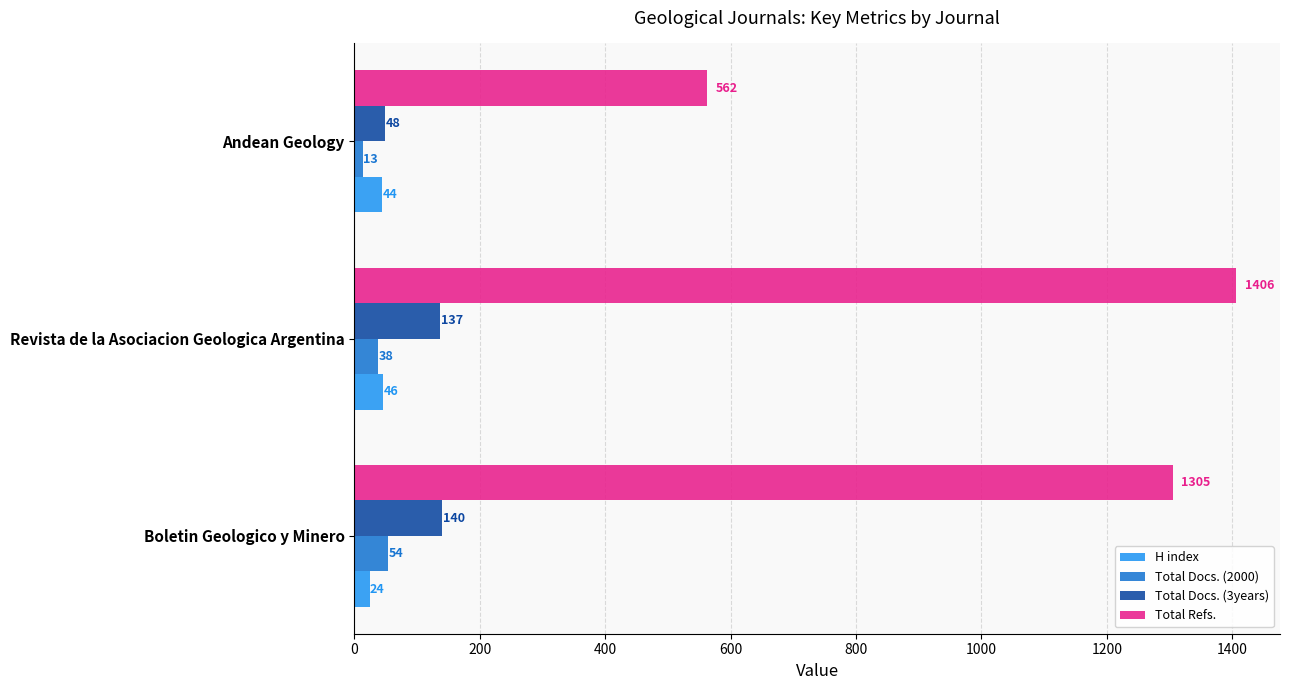

What is the difference between the maximum and minimum values in the Total Docs. (3years) series?

92